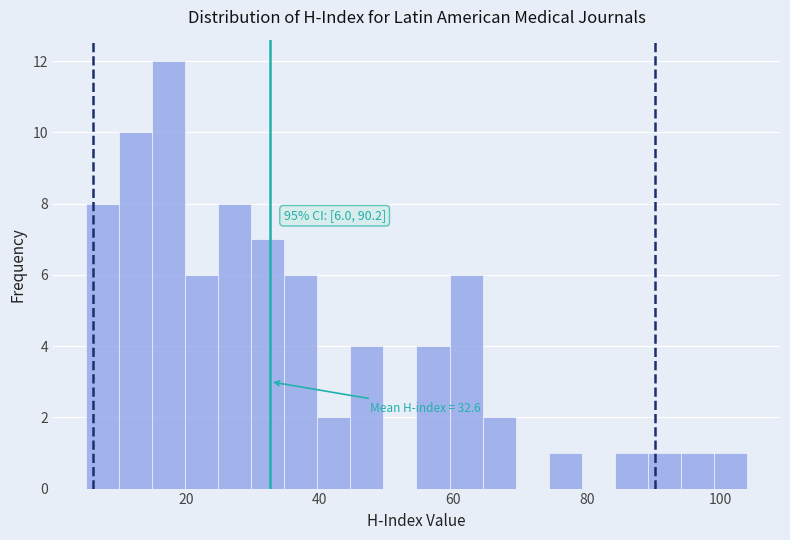

Read against the x-axis, roughly where is the centre of the tallest bar?

18